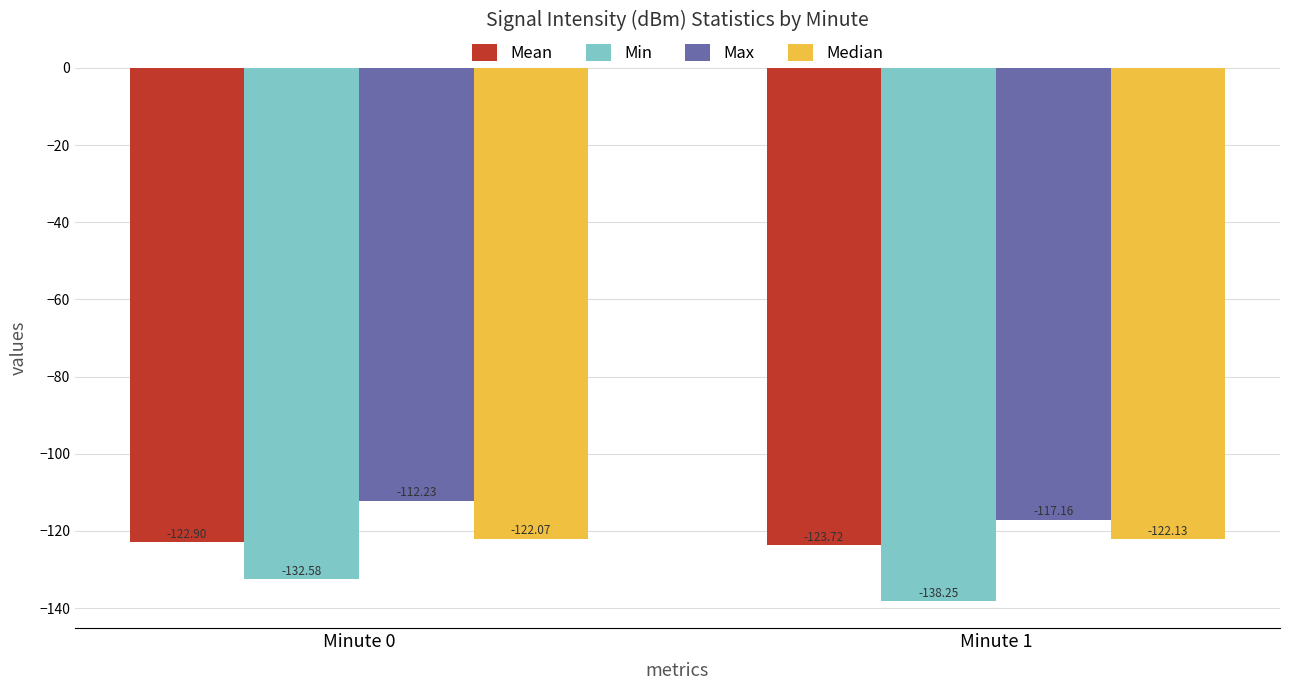

Which series has the largest total across all categories?

Max